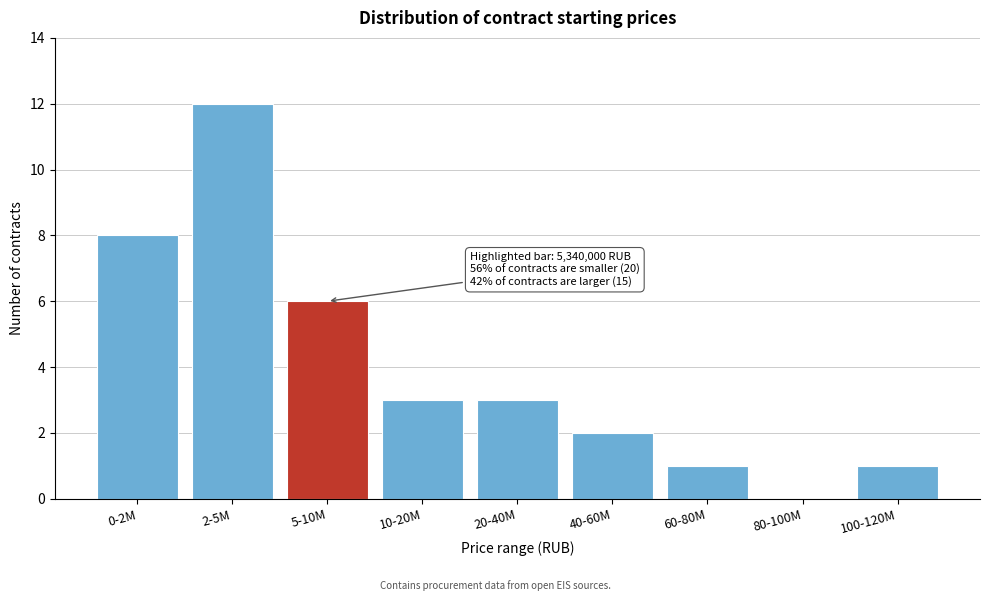

Reading left to right, list all the values displayed in this chart.

0-2M=8	2-5M=12	5-10M=6	10-20M=3	20-40M=3	40-60M=2	60-80M=1	80-100M=0	100-120M=1